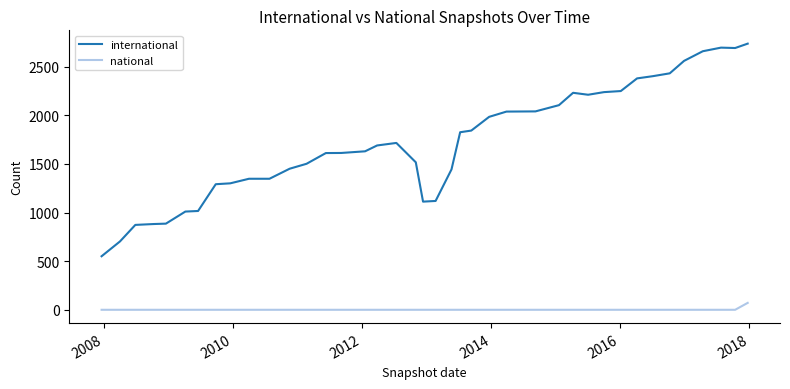

True or false: national and international cross at least once.

False